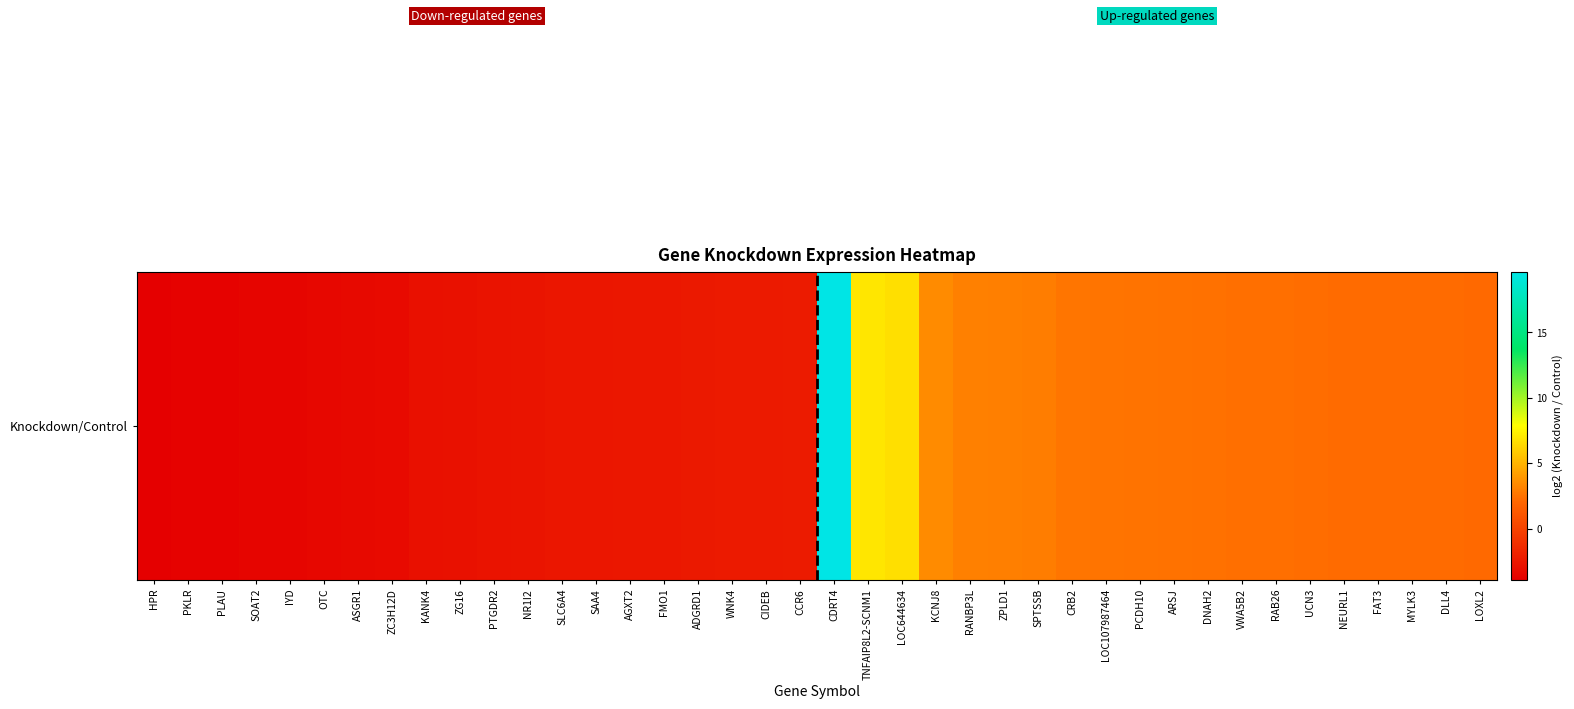

List the labels in order of value, largest first.

CDRT4, TNFAIP8L2-SCNM1, LOC644634, KCNJ8, RANBP3L, ZPLD1, SPTSSB, CRB2, LOC107987464, PCDH10, ARSJ, DNAH2, VWA5B2, RAB26, UCN3, NEURL1, FAT3, MYLK3, DLL4, LOXL2, CCR6, CIDEB, WNK4, ADGRD1, FMO1, AGXT2, SAA4, SLC6A4, NR1I2, PTGDR2, ZG16, KANK4, ZC3H12D, ASGR1, OTC, IYD, SOAT2, PLAU, PKLR, HPR